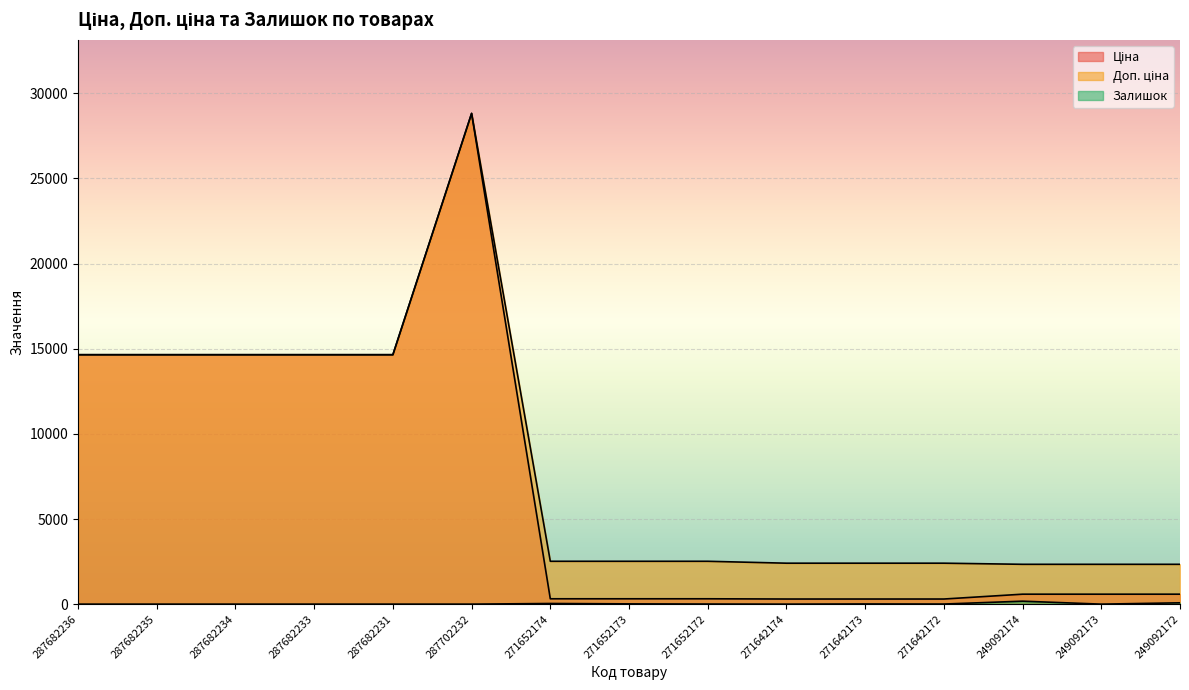

What is the average value of the Ціна series?

7044.7